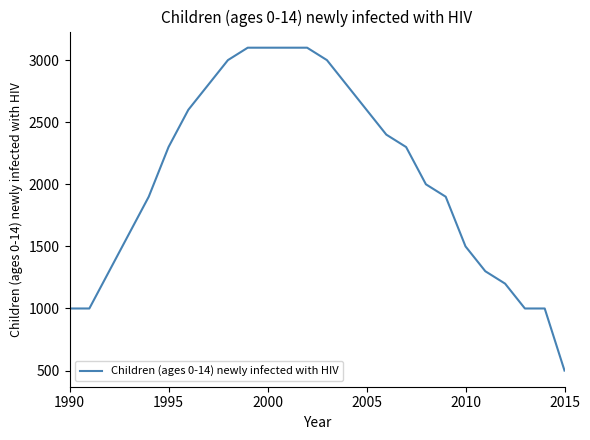

What is the greatest value displayed?

3100